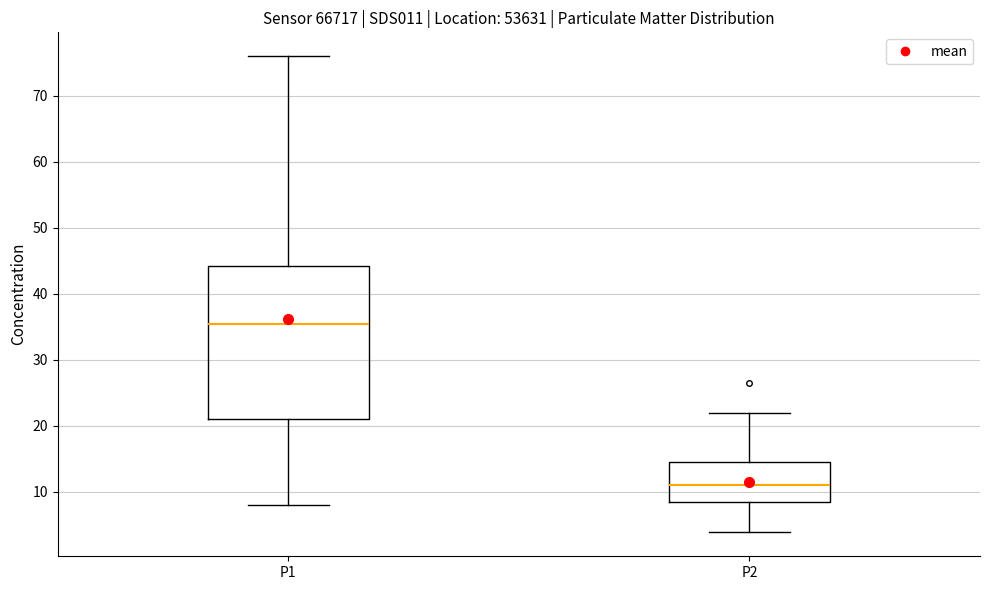

Which box is the tallest, from its lower edge to its upper edge?

P1